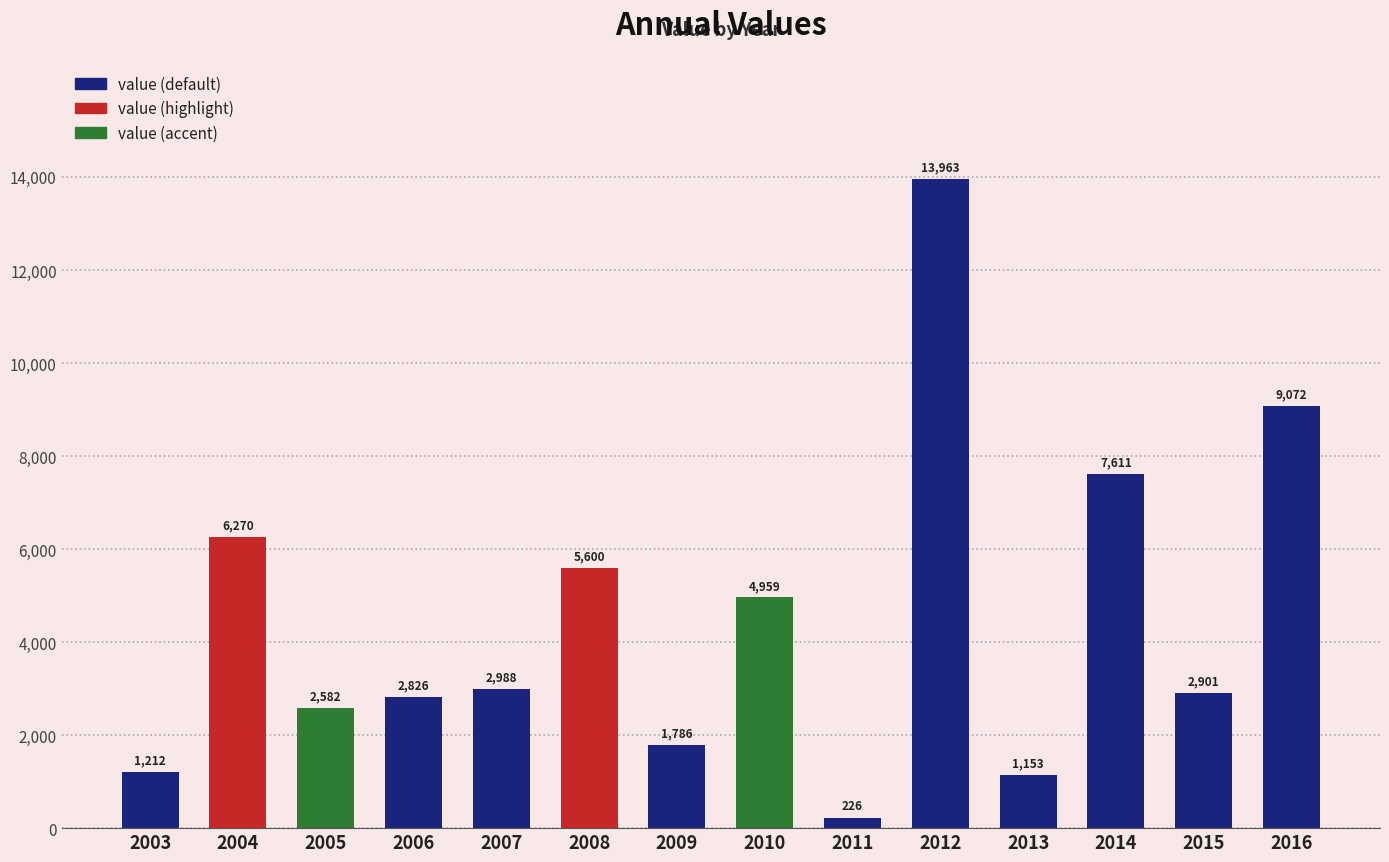

Rank the categories by value from highest to lowest.

2012, 2016, 2014, 2004, 2008, 2010, 2007, 2015, 2006, 2005, 2009, 2003, 2013, 2011